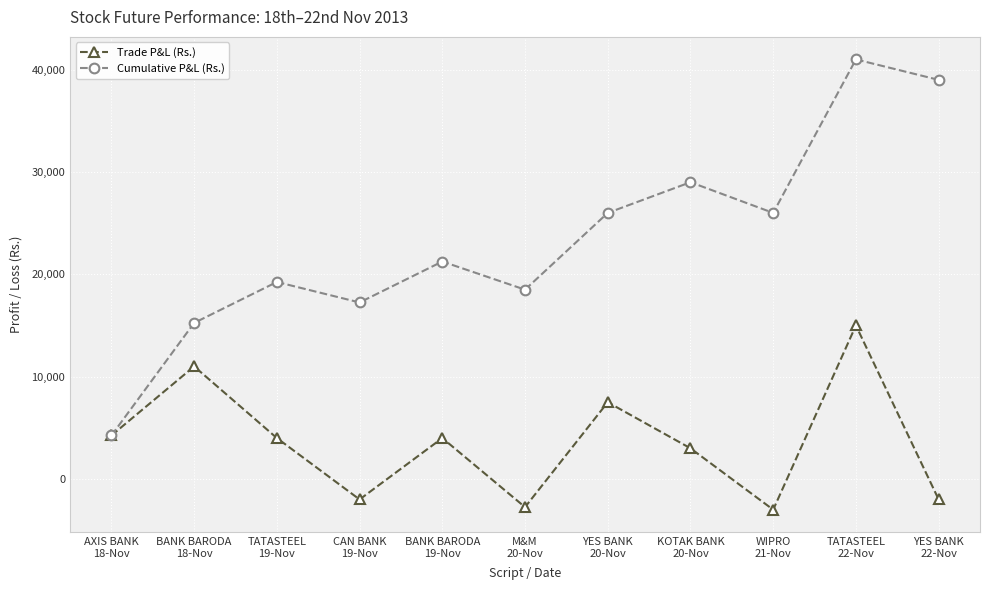

Rank the series by their maximum value, from highest to lowest.

Cumulative P&L (Rs.), Trade P&L (Rs.)